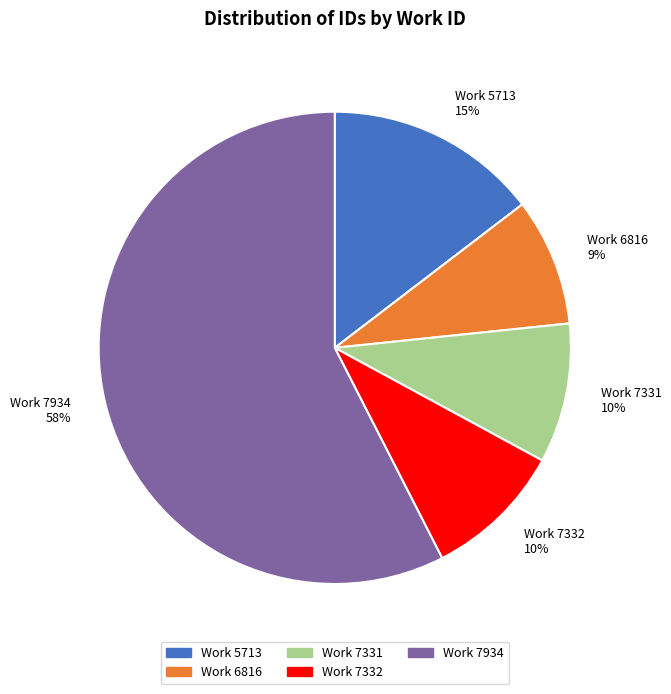

What is the largest slice in the pie chart?

Work 7934